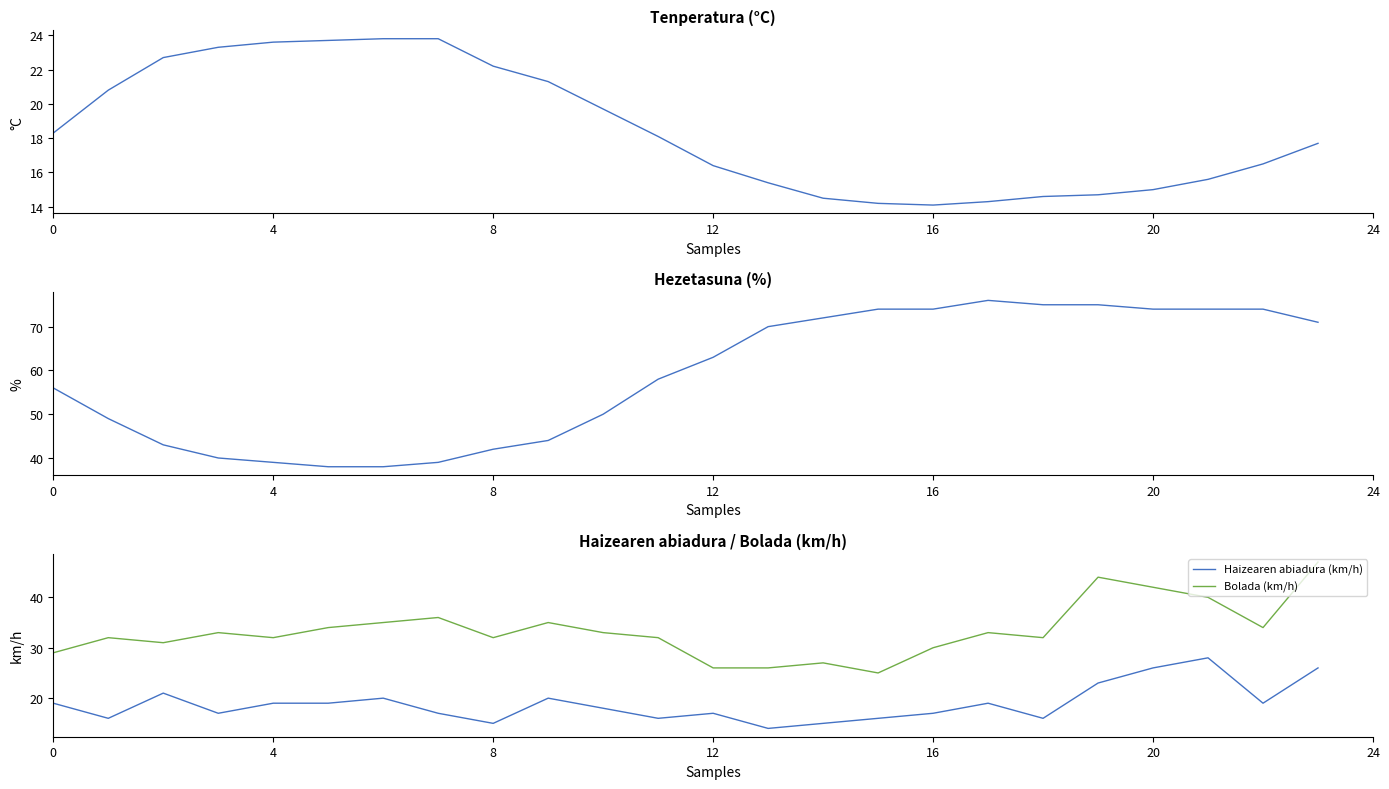

How many values in the Hezetasuna (%) series exceed 63?

11